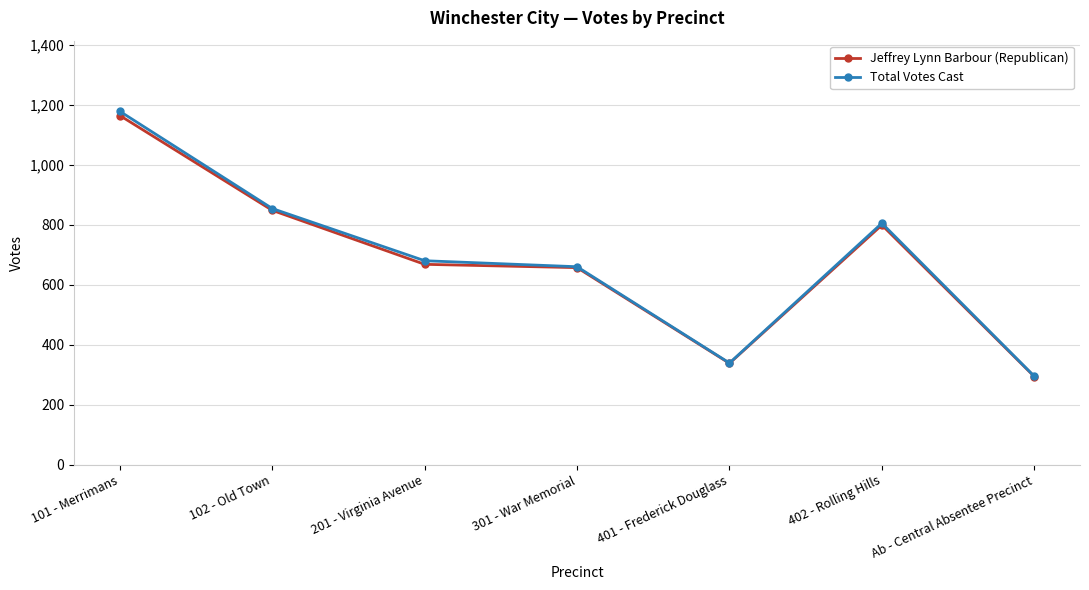

Which series has the largest range (max minus min)?

Total Votes Cast